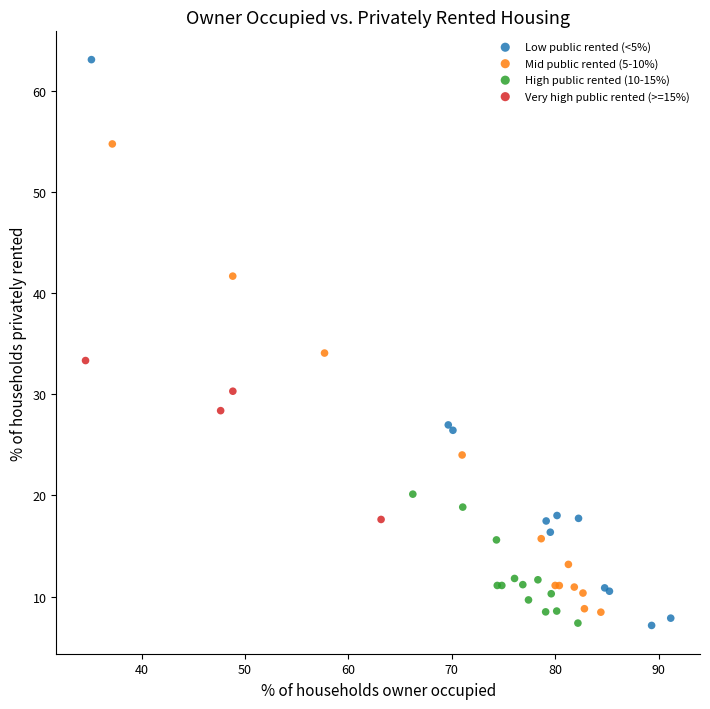

What are all the series names shown in the legend?

Low public rented (<5%), Mid public rented (5-10%), High public rented (10-15%), Very high public rented (>=15%)